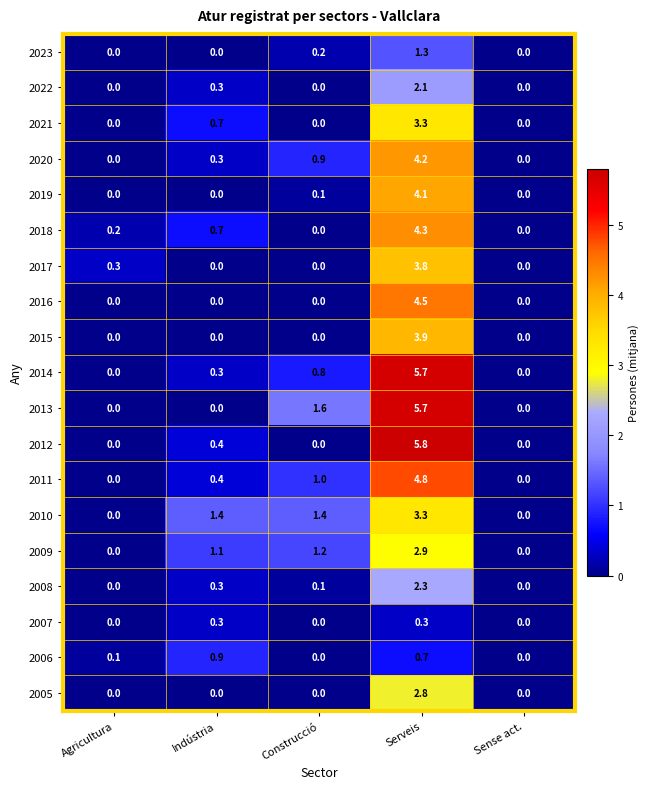

Read the 2009 value at Serveis.

2.9